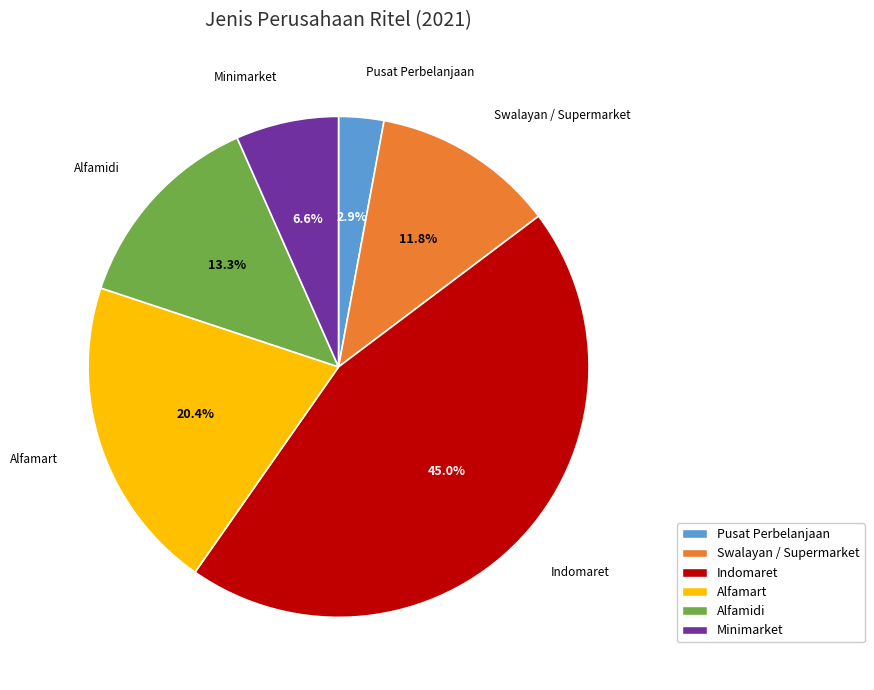

Which category has the smallest portion of the pie?

Pusat Perbelanjaan